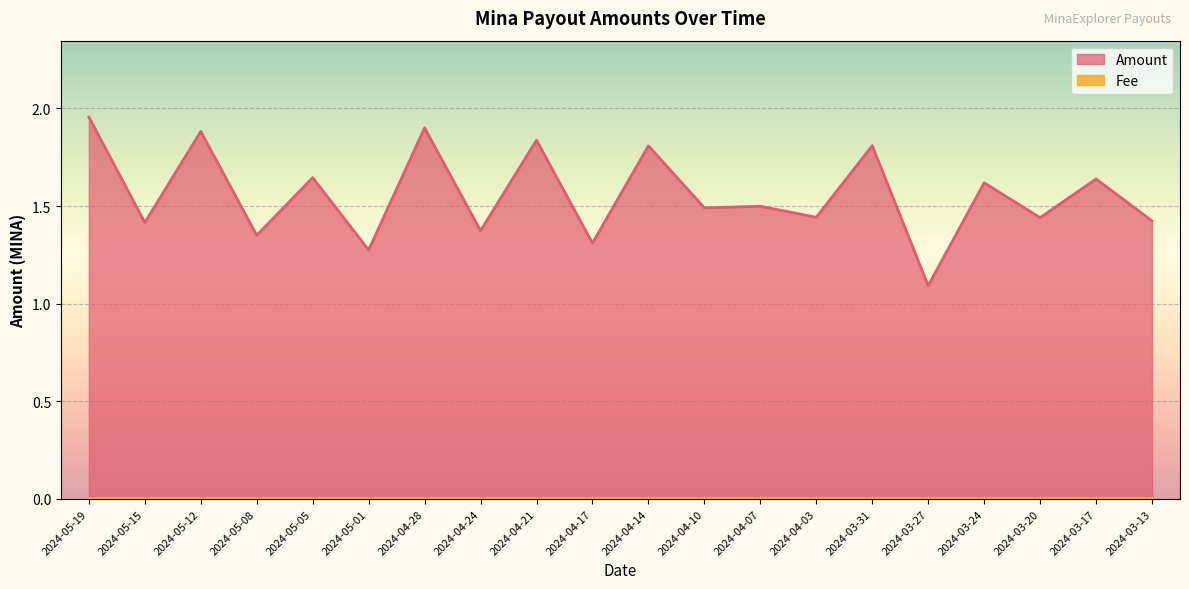

What is the smallest value displayed?

1.1